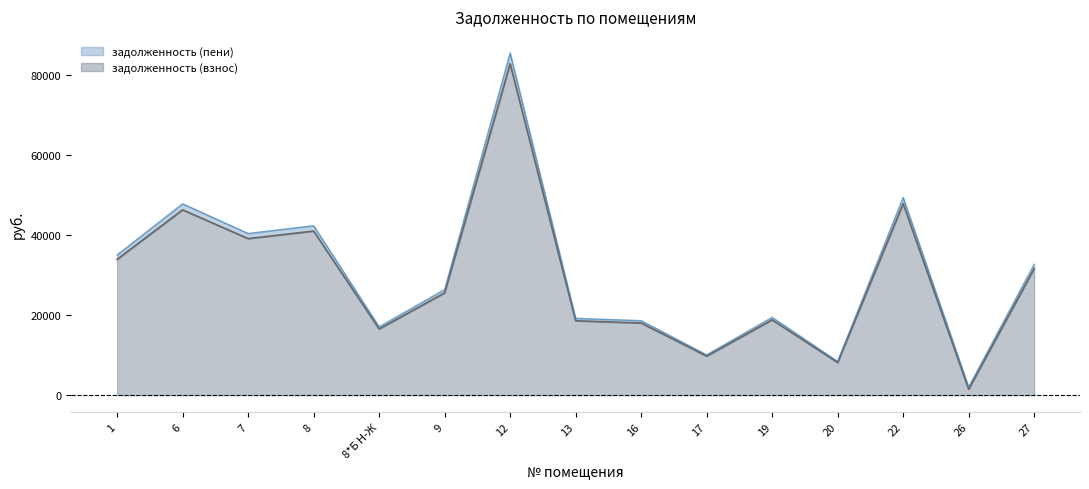

Is the value of задолженность (взнос) at 27 greater than the value of задолженность (пени) at 17?

Yes